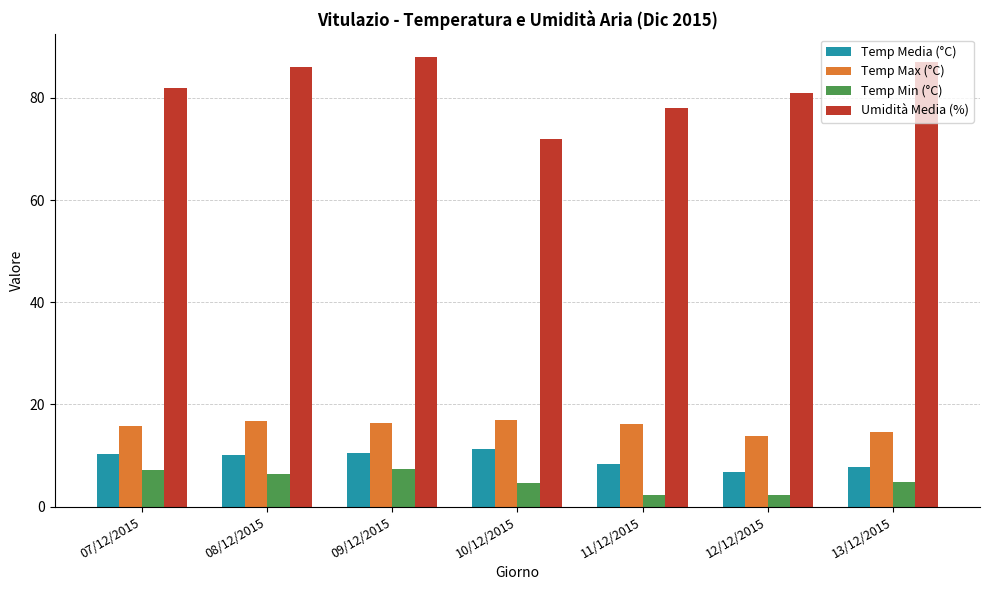

What is the difference between the highest and lowest values at 08/12/2015?

79.6